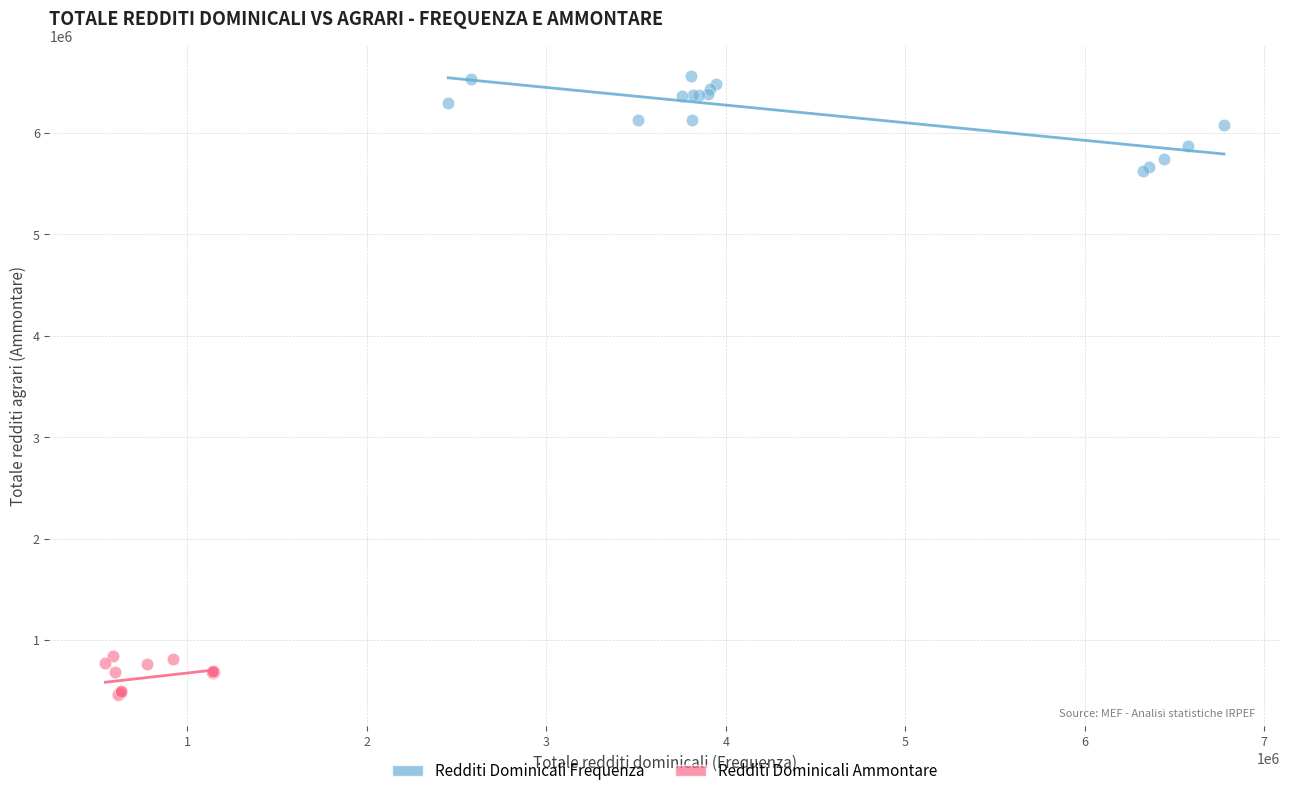

Which series contains the highest Y value?

Redditi Dominicali Frequenza